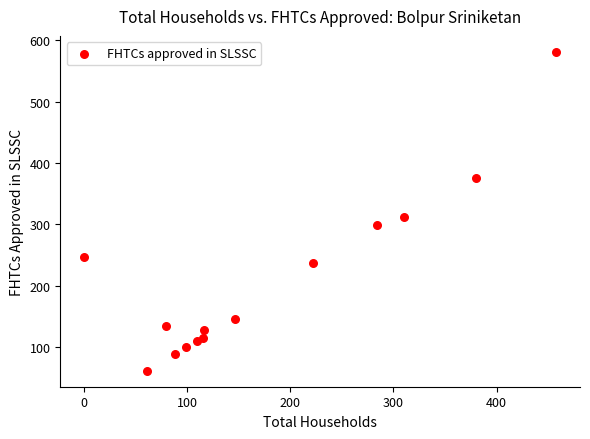

What Y value in the scatter plot is closest to 321?

311